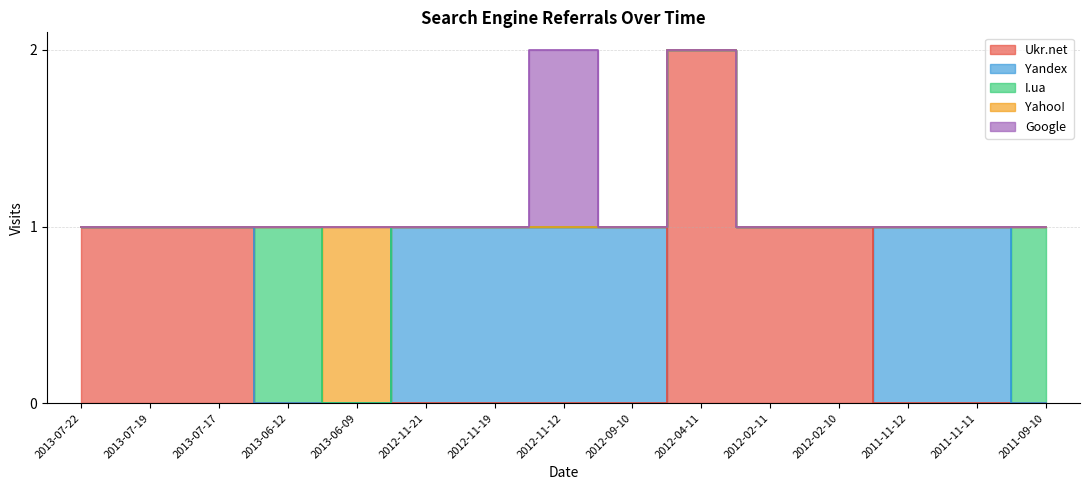

What is the difference between the maximum and minimum values in the Yahoo! series?

1